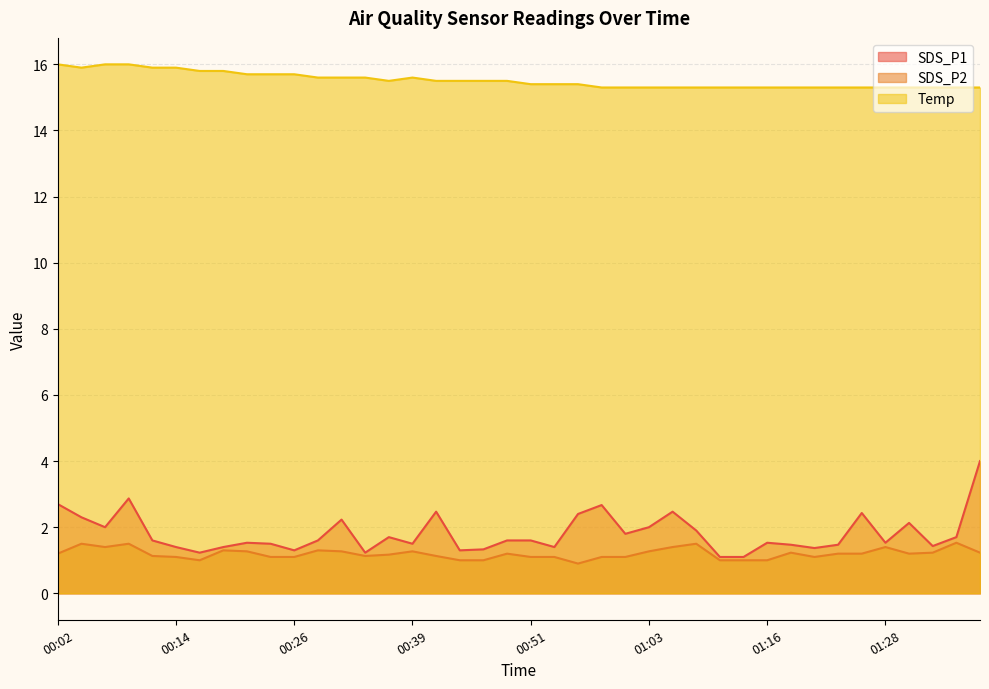

How many lines are shown in the chart?

3